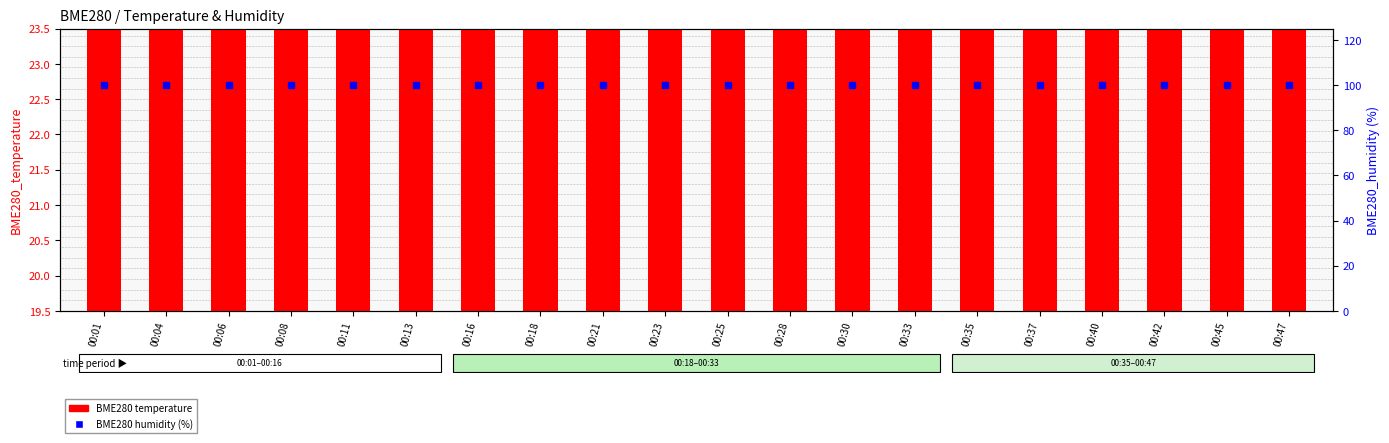

List the series in order of their peak value, lowest first.

BME280 temperature, BME280 humidity (%)